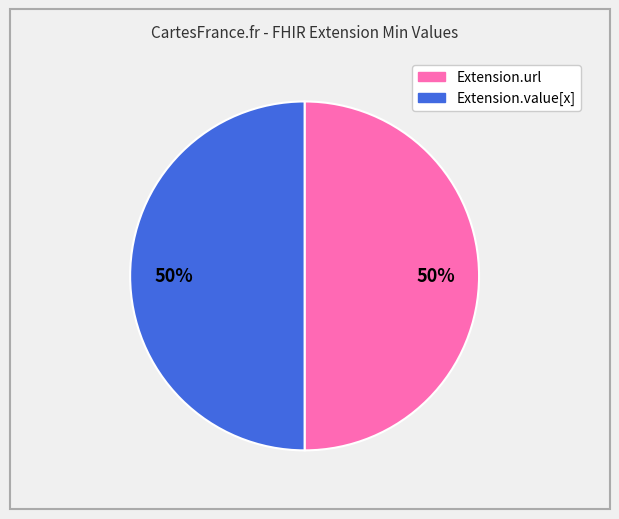

To the nearest percent, what is the difference between the largest and smallest slice percentages?

0%